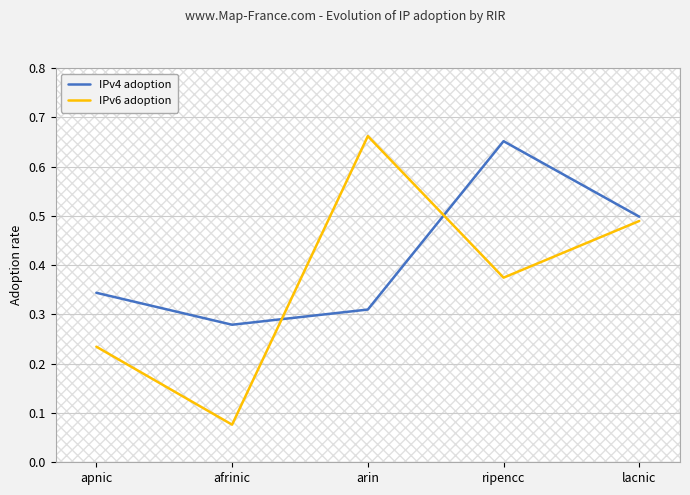

What value does the IPv6 adoption series have at ripencc?

0.4